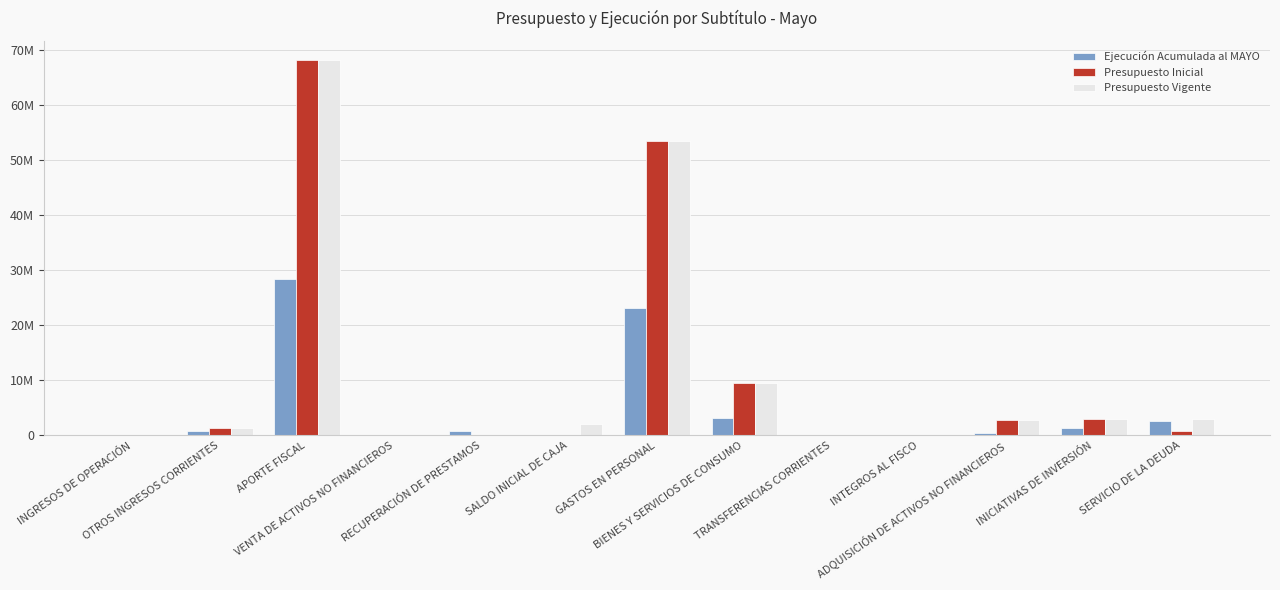

What is the difference between the second highest and minimum values in the Ejecución Acumulada al MAYO series?

23140017